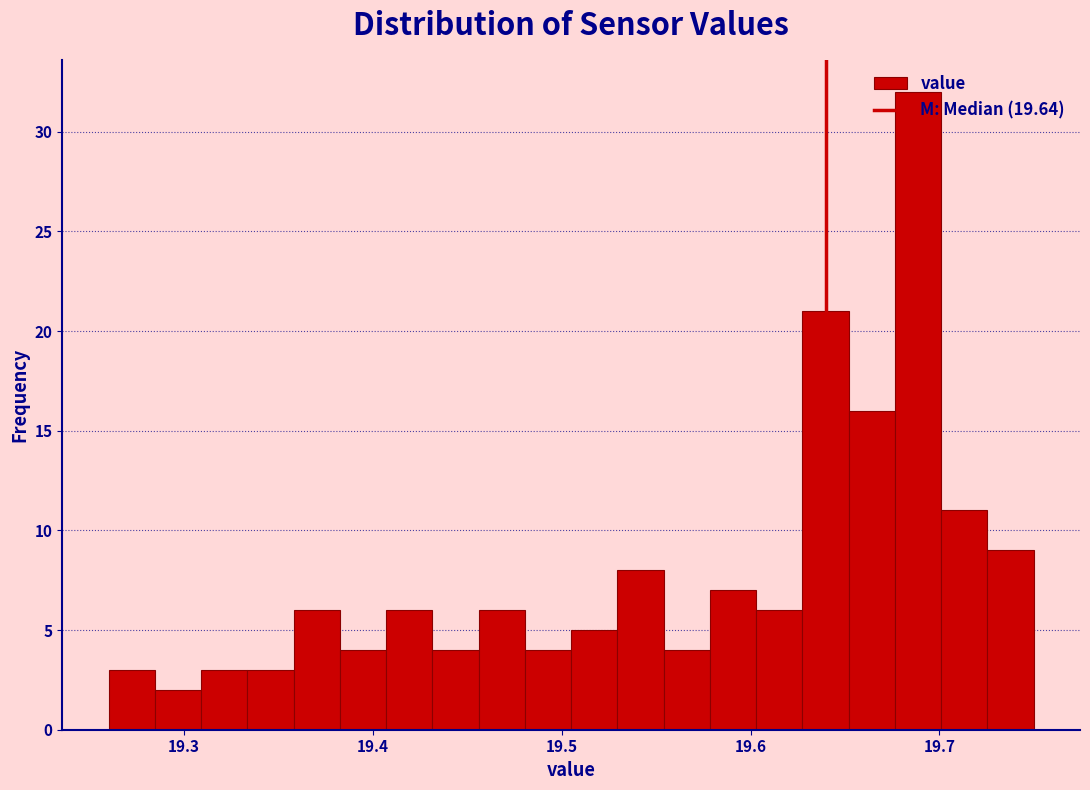

Around what value on the x-axis is the tallest bar? Give the approximate position of its centre, as read against the axis.

19.69